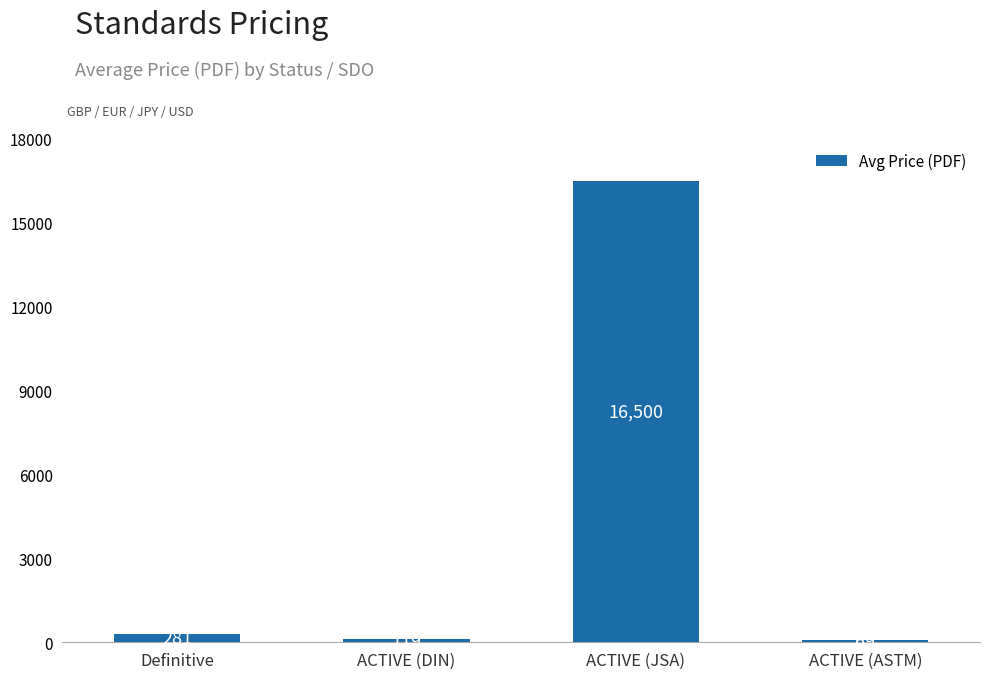

Approximately how many times larger is the value at Definitive compared to ACTIVE (DIN)?

2.4